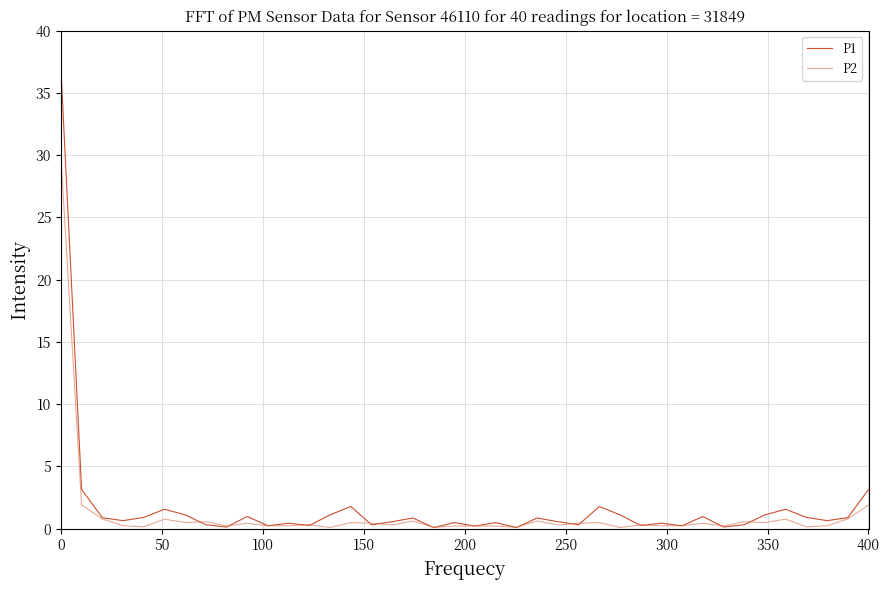

What is the greatest value displayed?

37.0